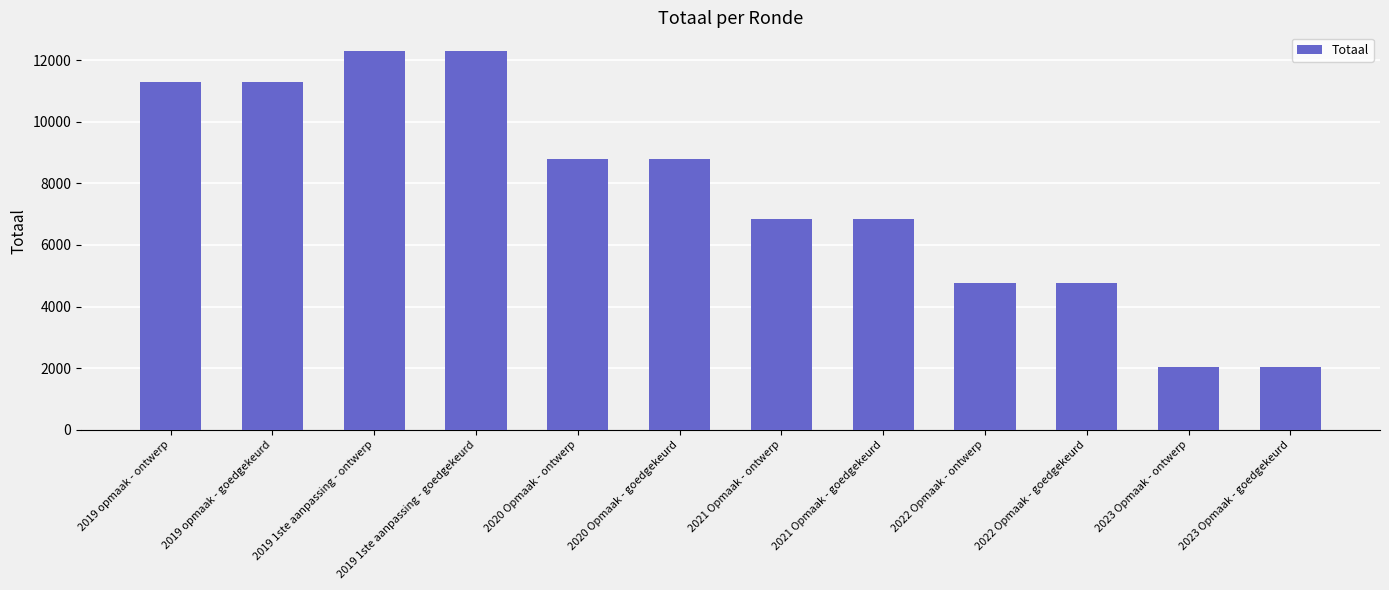

What is the average value?

7668